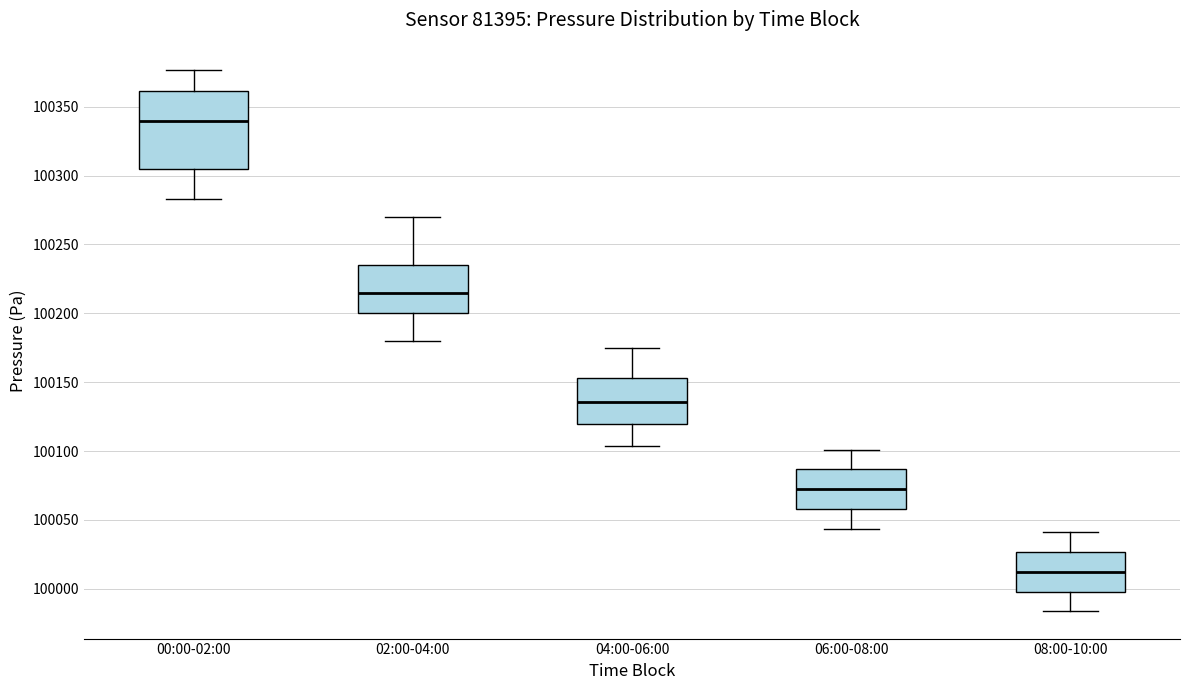

Comparing the boxes themselves (not the whiskers), which one is the tallest?

00:00-02:00